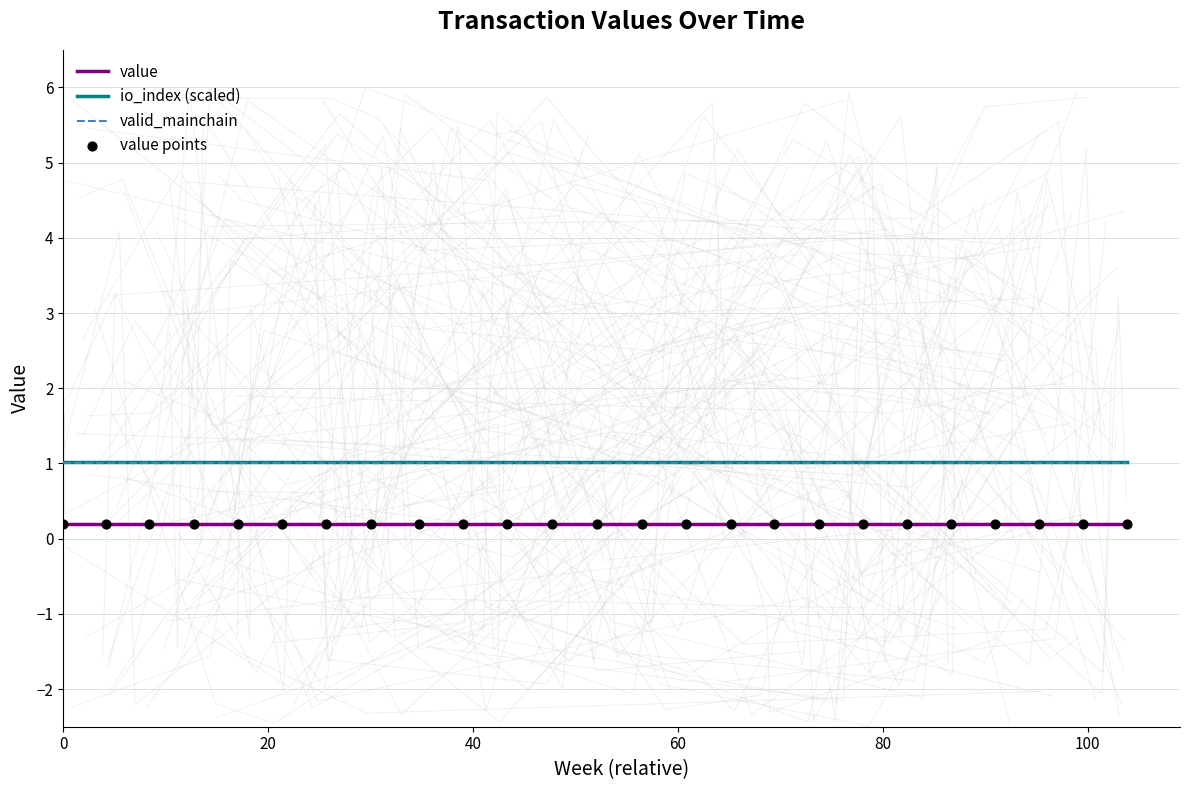

Which series reaches the minimum Y coordinate?

value